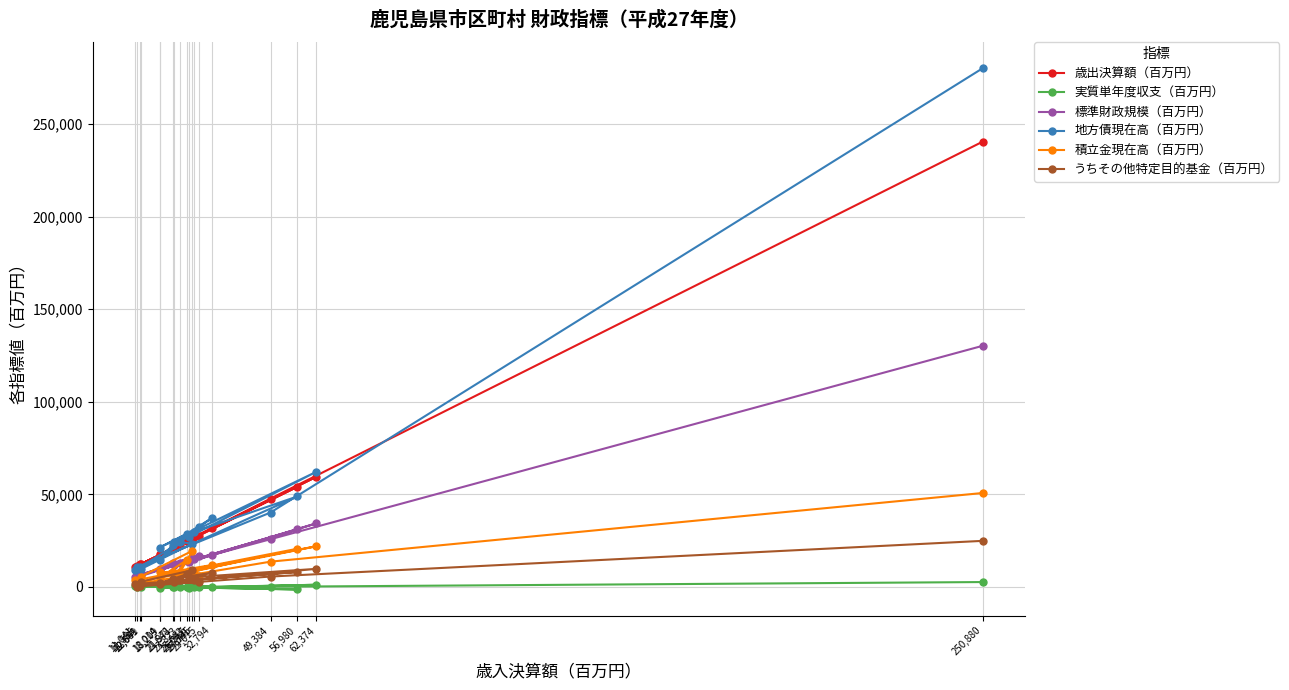

The value of 地方債現在高（百万円） at 32,794 is 55402. True or false?

False